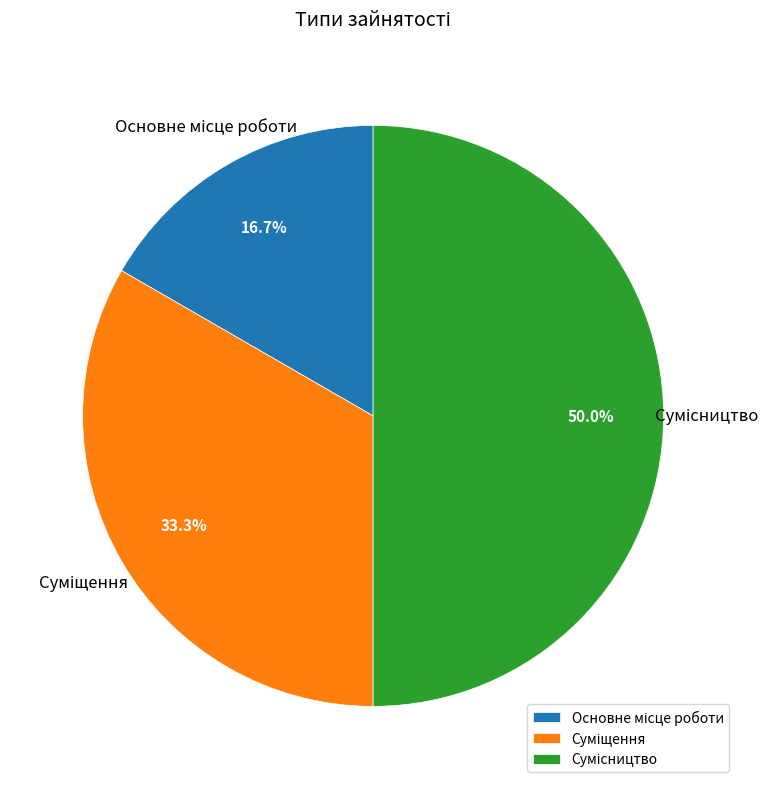

Count the number of slices in the pie.

3